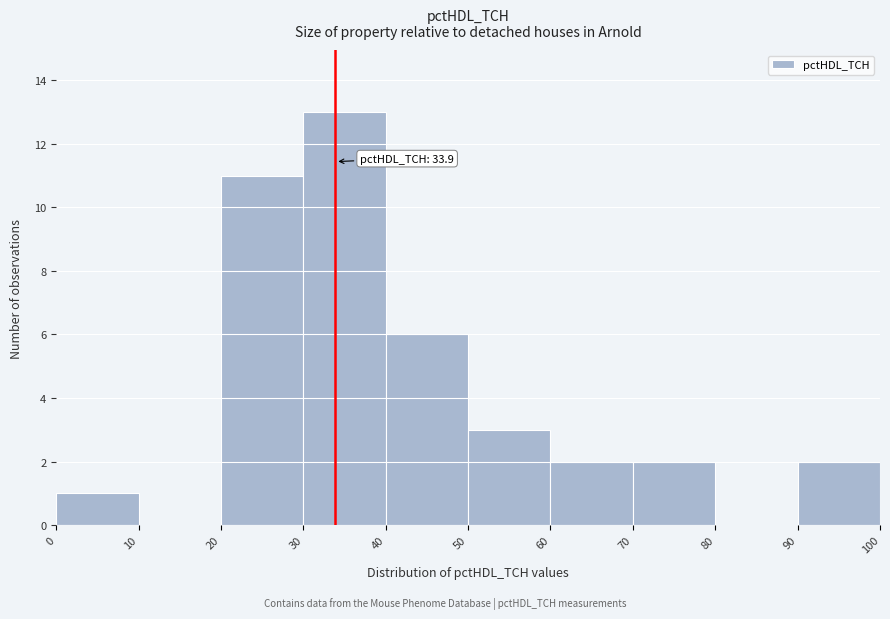

Which range on the x-axis has the tallest bar?

30 to 40